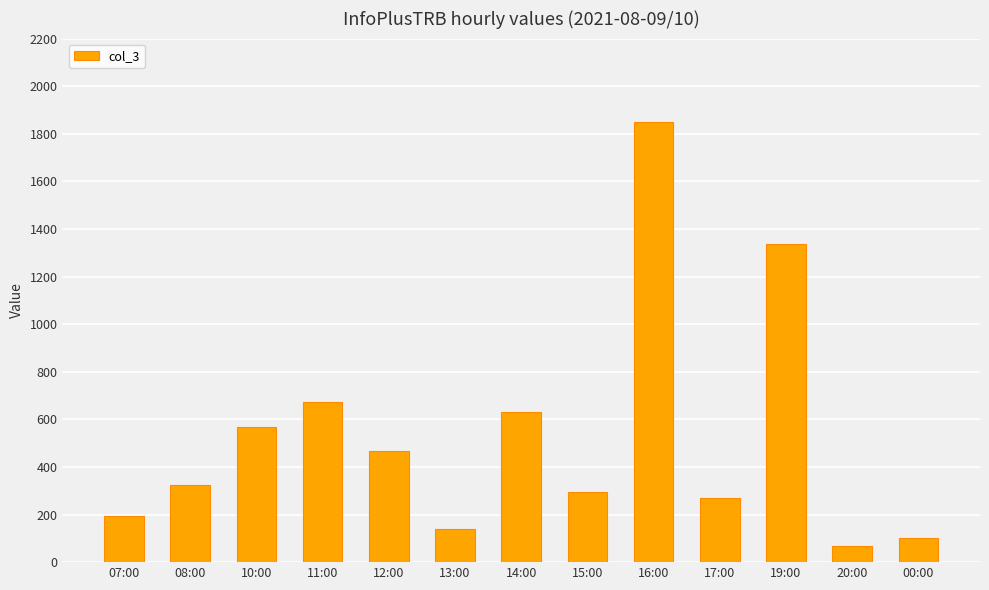

What position from the left is 08:00?

2